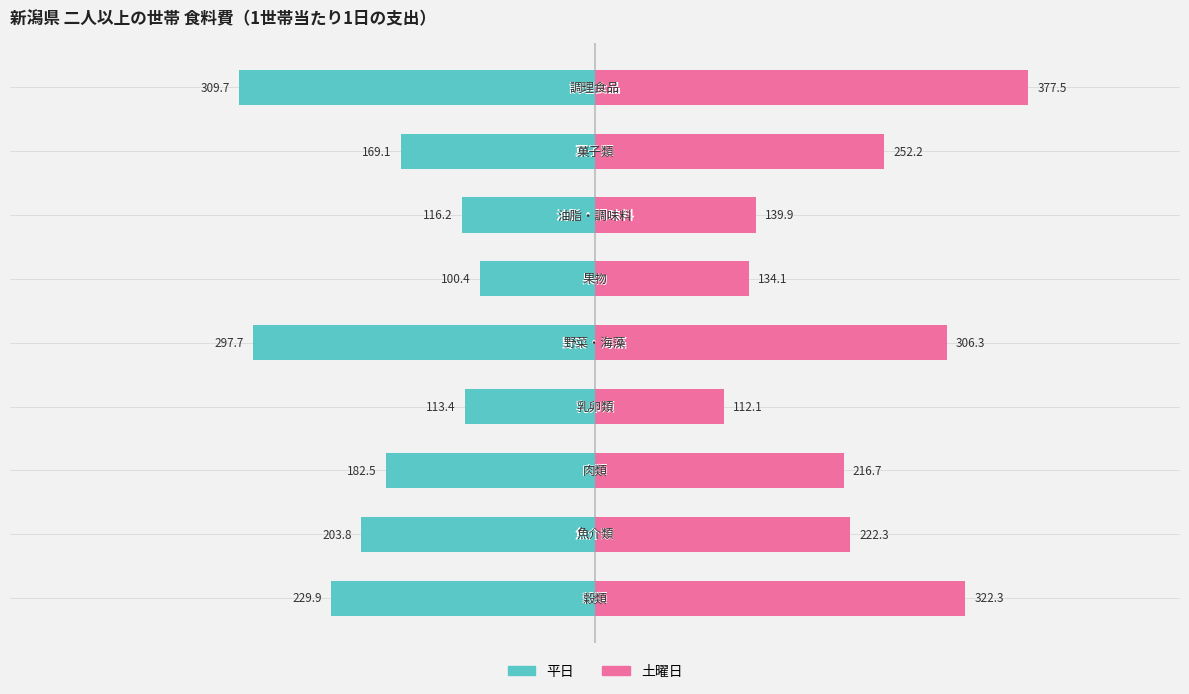

Reading left to right, extract all data points from this chart.

平日: -229.9	-203.8	-182.5	-113.4	-297.7	-100.4	-116.2	-169.1	-309.7
土曜日: 322.3	222.3	216.7	112.1	306.3	134.1	139.9	252.2	377.5